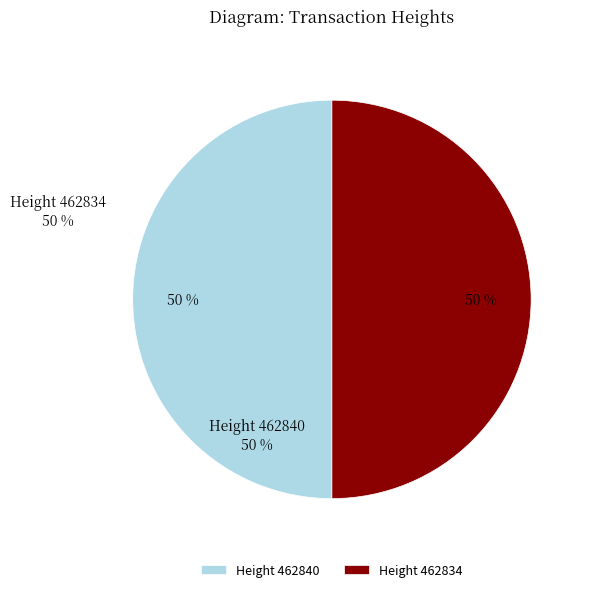

To the nearest percent, what percentage of the pie is Height 462834?

50%